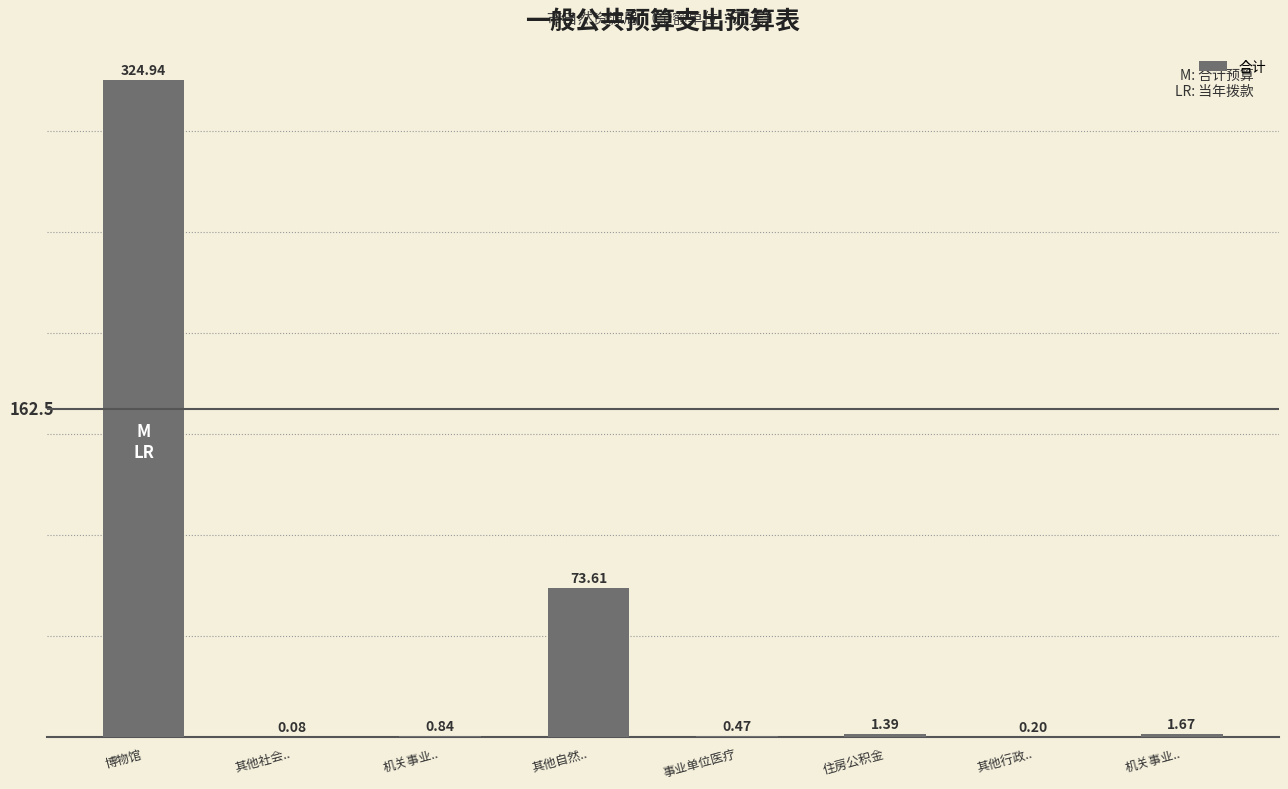

What is the approximate value at 其他行政..?

0.2